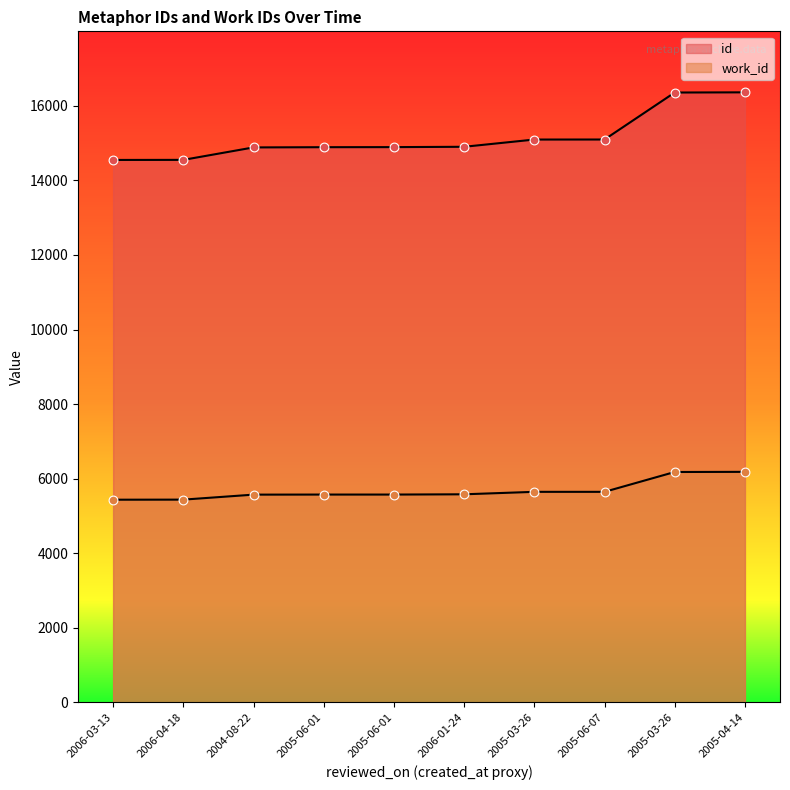

At how many categories does at least one series exceed 14505?

10